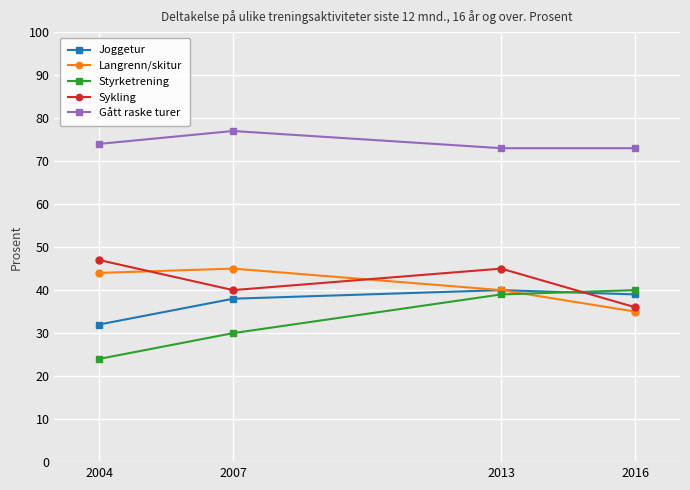

Reading left to right, extract all data points from this chart.

Joggetur: 32	38	40	39
Langrenn/skitur: 44	45	40	35
Styrketrening: 24	30	39	40
Sykling: 47	40	45	36
Gått raske turer: 74	77	73	73